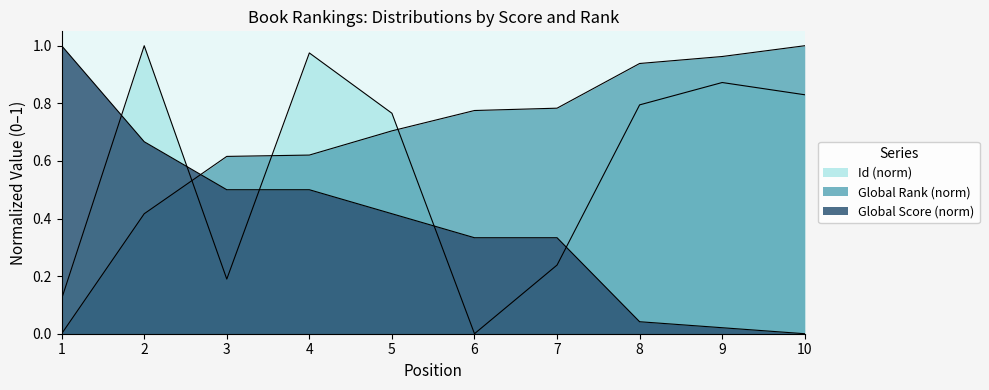

At how many categories does at least one series exceed 0?

10